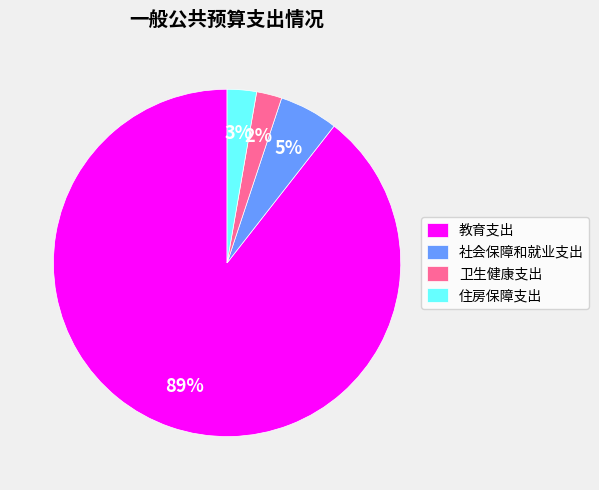

Is the sum of 住房保障支出 and 卫生健康支出 greater than half?

No